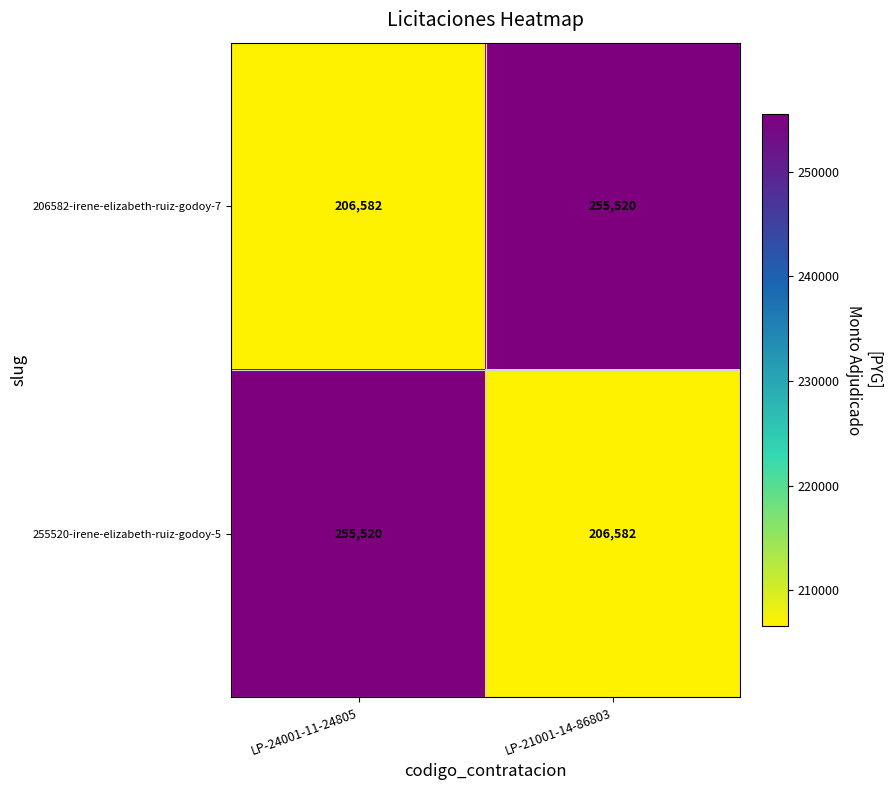

What is the smallest value displayed?

206582